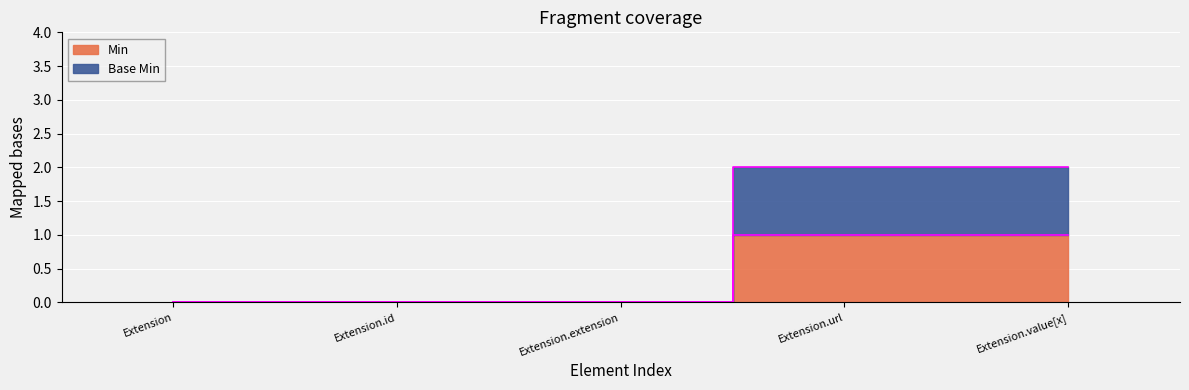

True or false: Base Min has more than 0 points higher than both neighbors.

False